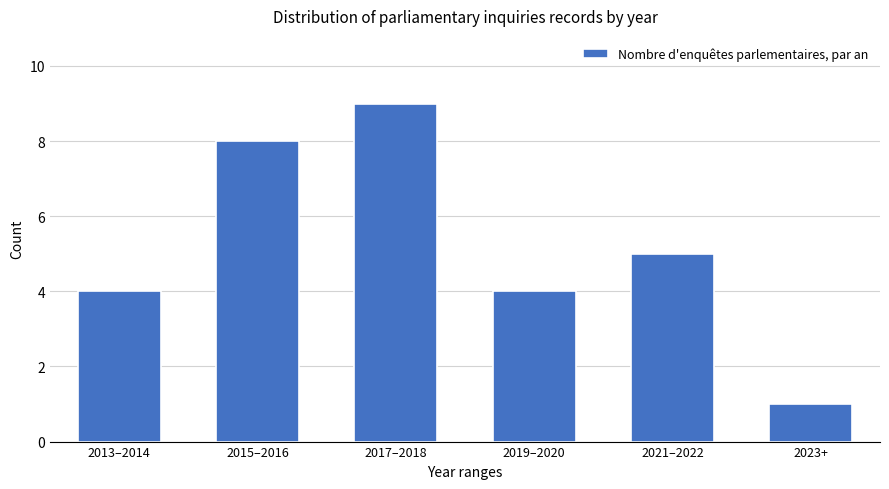

Reading right to left, transcribe all the data shown in this chart.

2023+=1	2021–2022=5	2019–2020=4	2017–2018=9	2015–2016=8	2013–2014=4